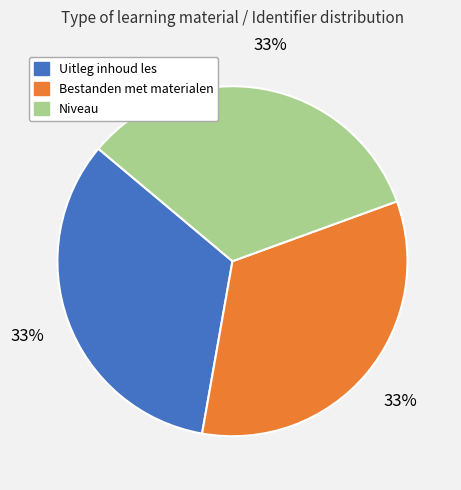

What is the ratio of the value at Niveau to the value at Bestanden met materialen?

1.0